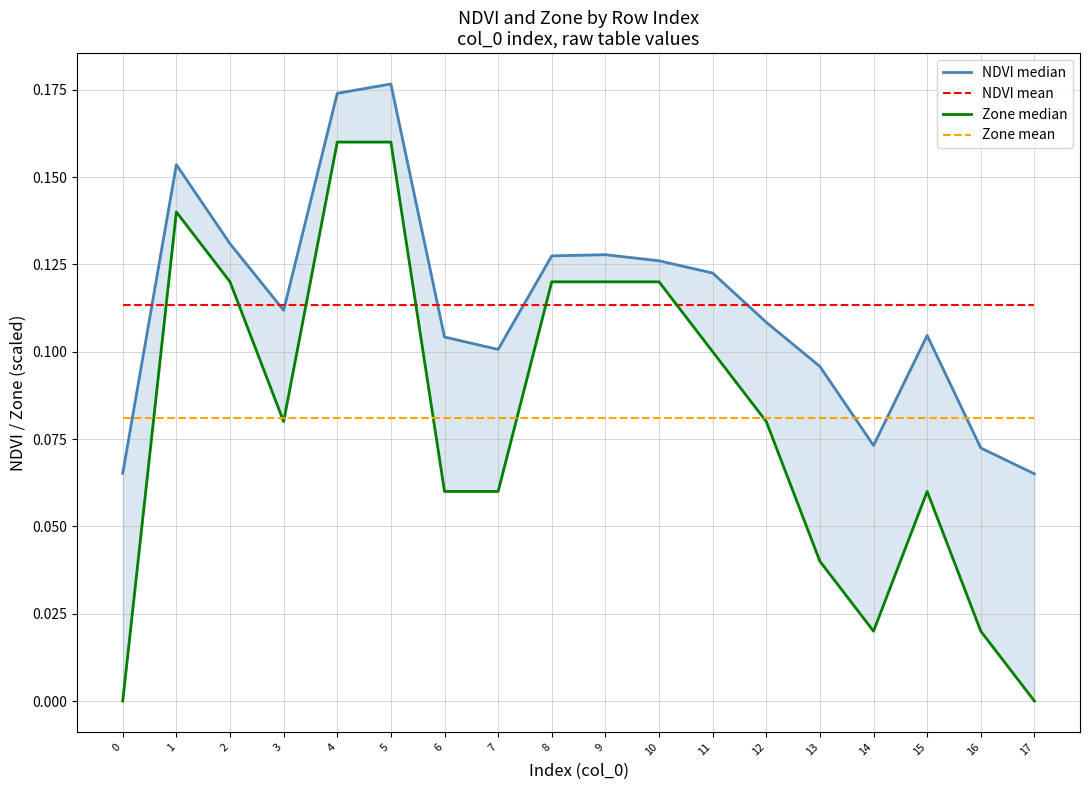

How many times do NDVI mean and Zone median cross each other?

6